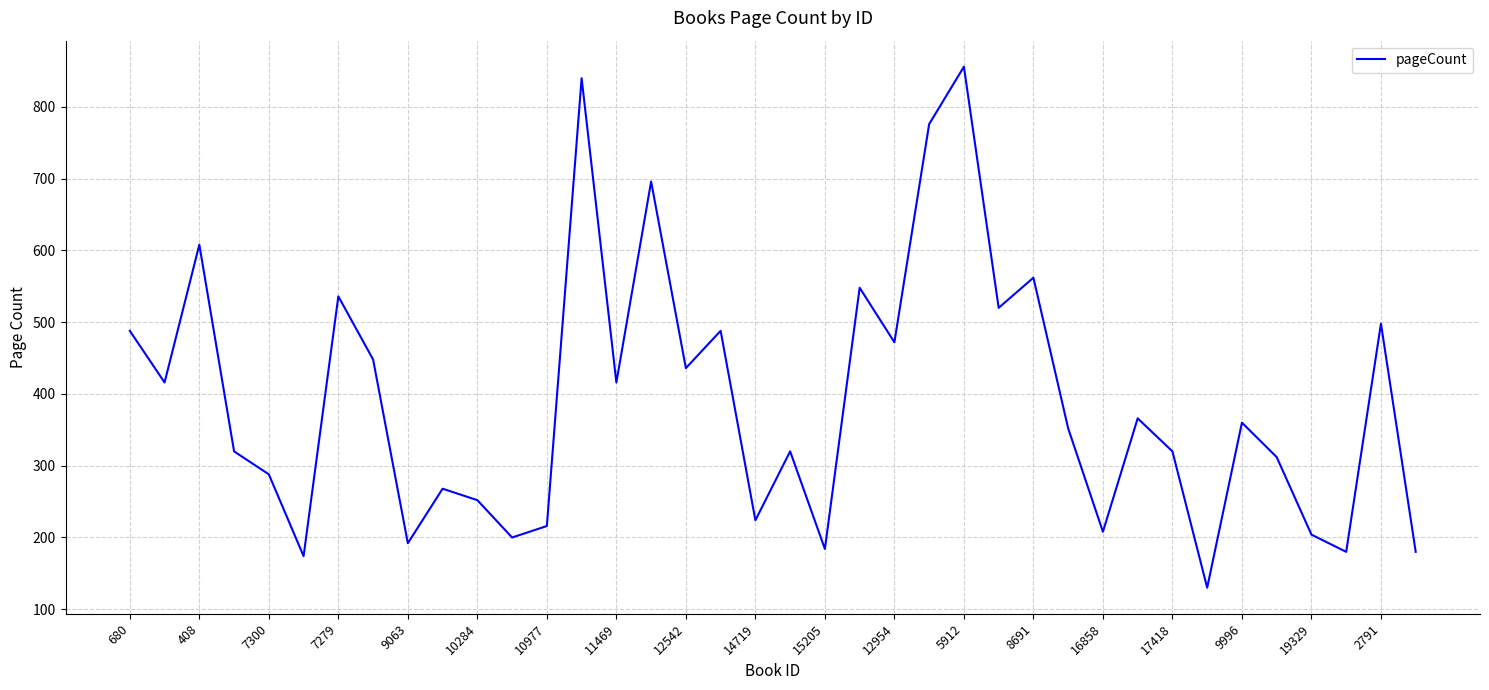

What is the difference between the maximum and minimum values?

726